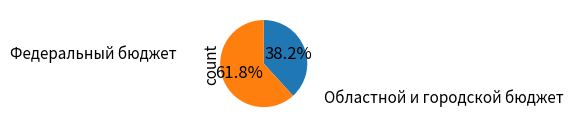

To the nearest percent, what is the average slice percentage?

50%